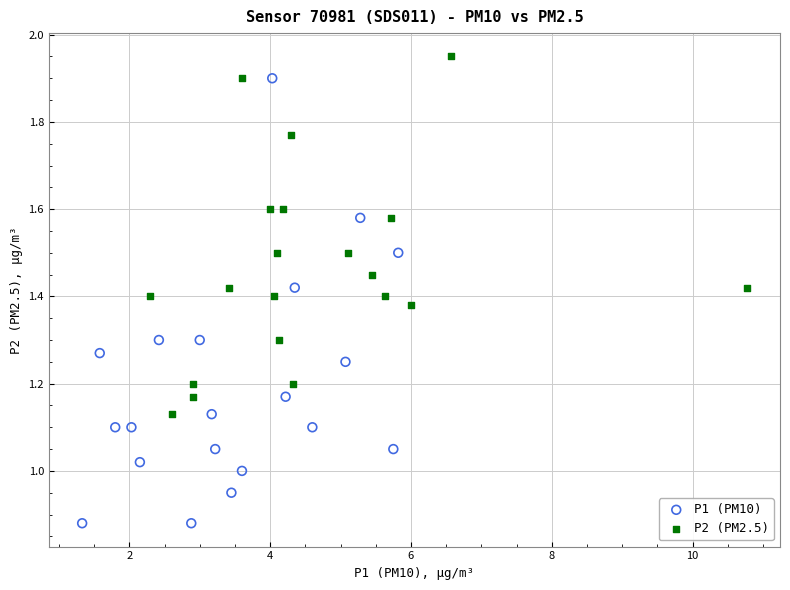

What are all the series names shown in the legend?

P1 (PM10), P2 (PM2.5)